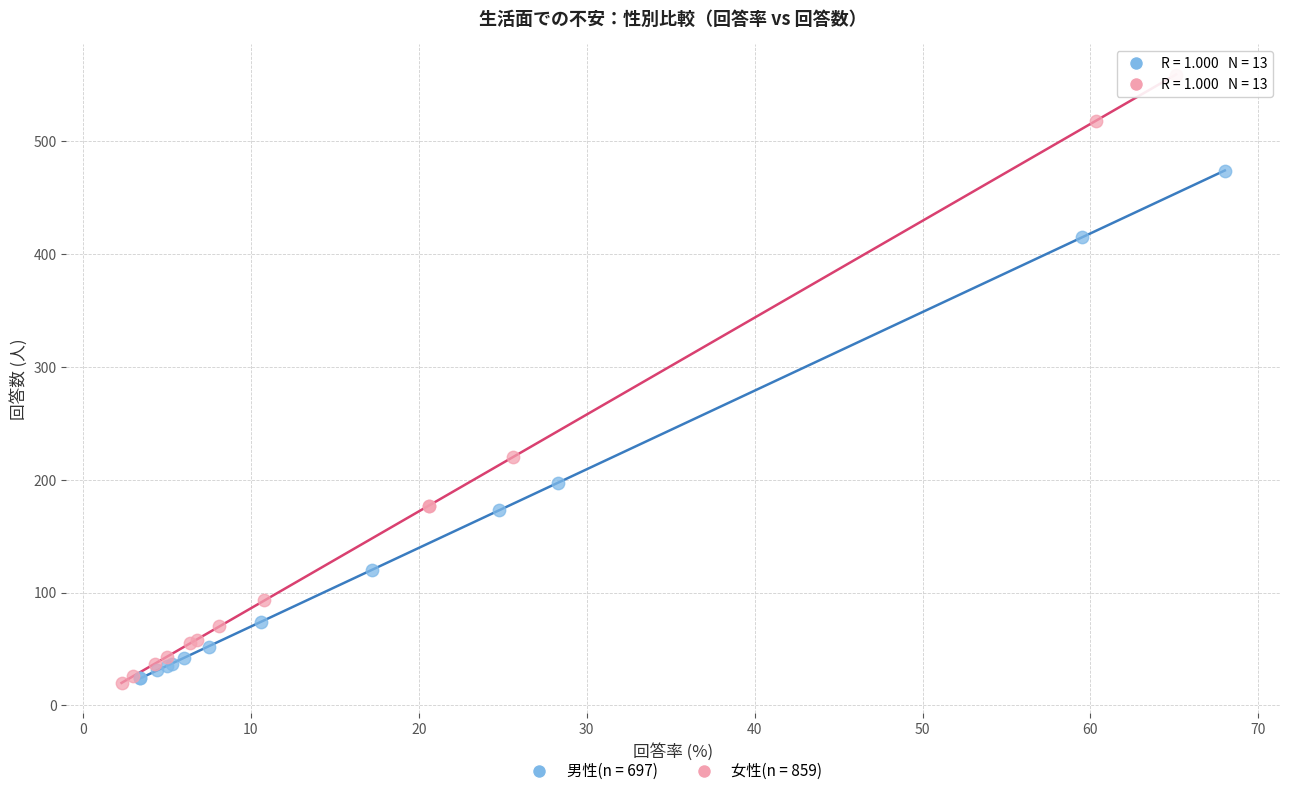

Which series reaches the maximum Y coordinate?

女性(n = 859)